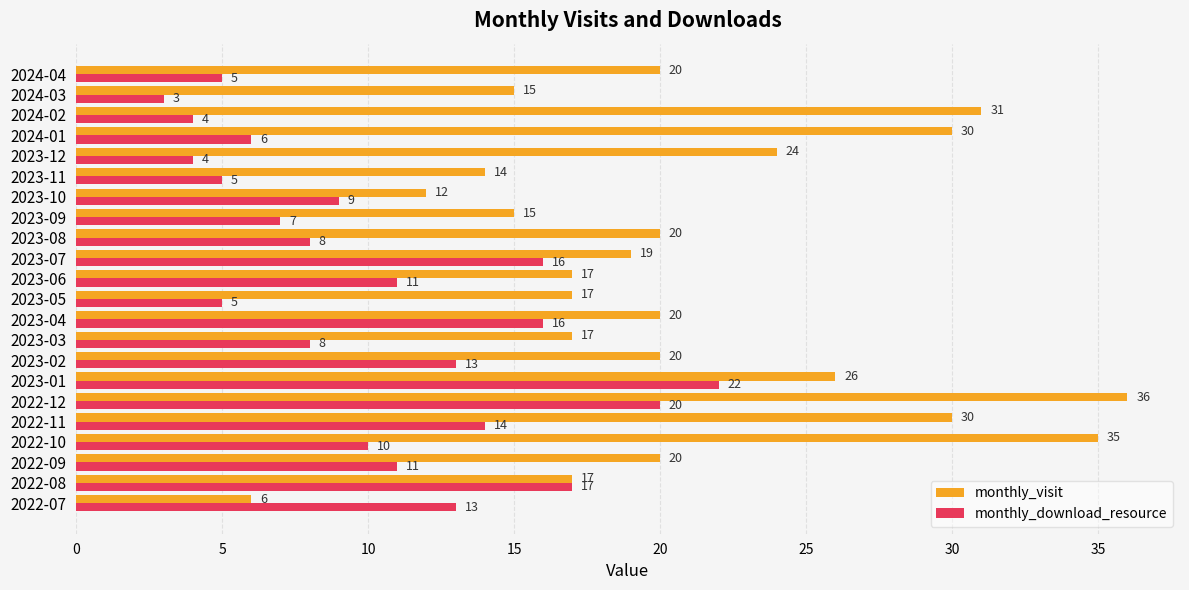

Is the value of monthly_download_resource at 2023-06 greater than the value of monthly_visit at 2023-02?

No